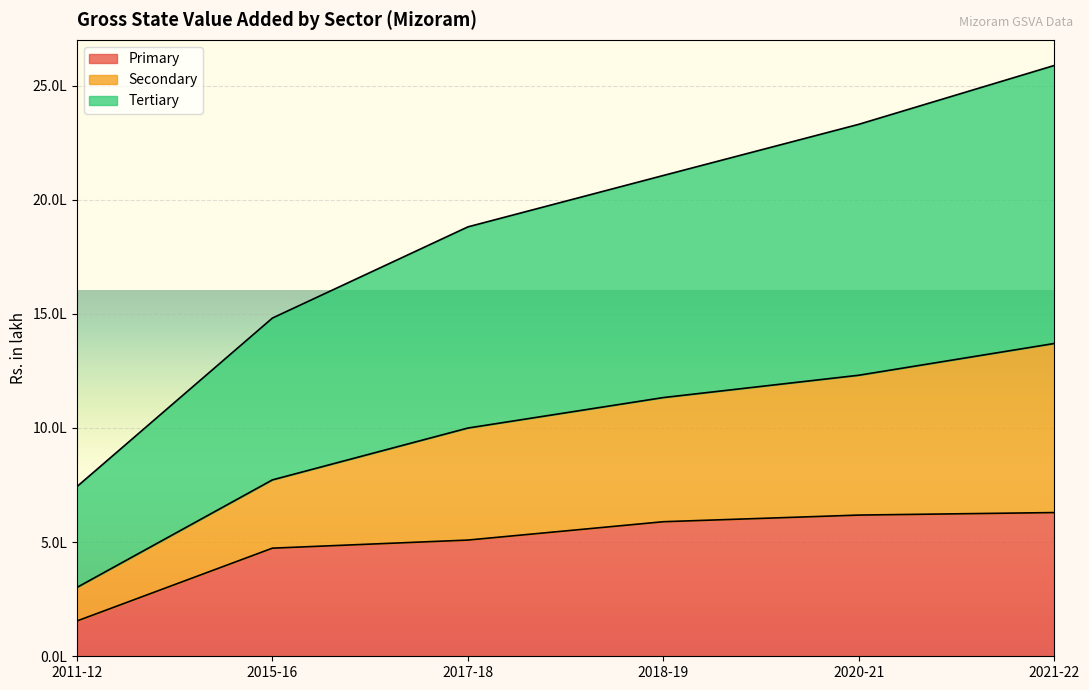

What position from the right is 2011-12?

6